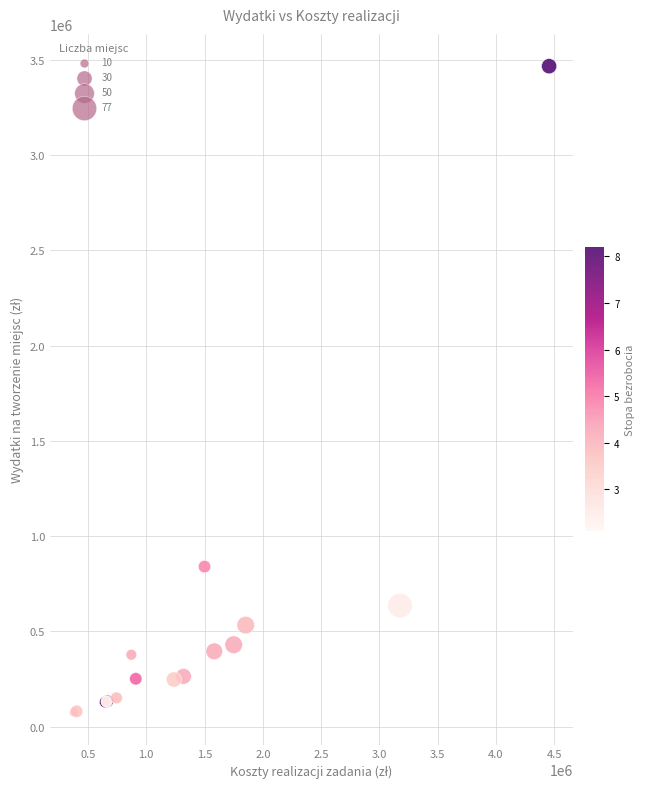

What Y value in the scatter plot is closest to 1770529?

840000.0